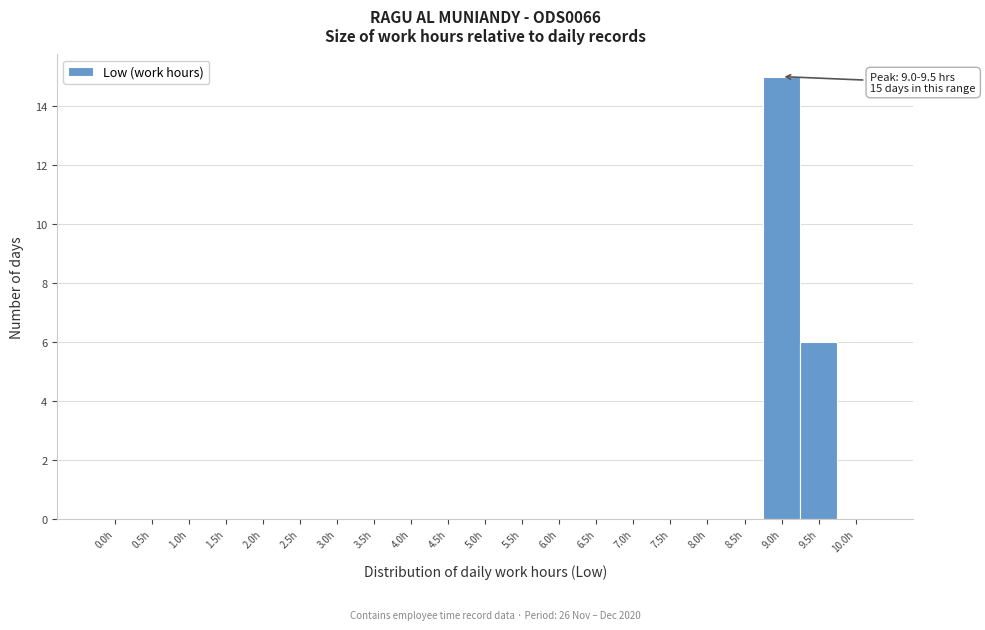

Reading right to left, list all the values displayed in this chart.

10.0h=0	9.5h=6	9.0h=15	8.5h=0	8.0h=0	7.5h=0	7.0h=0	6.5h=0	6.0h=0	5.5h=0	5.0h=0	4.5h=0	4.0h=0	3.5h=0	3.0h=0	2.5h=0	2.0h=0	1.5h=0	1.0h=0	0.5h=0	0.0h=0